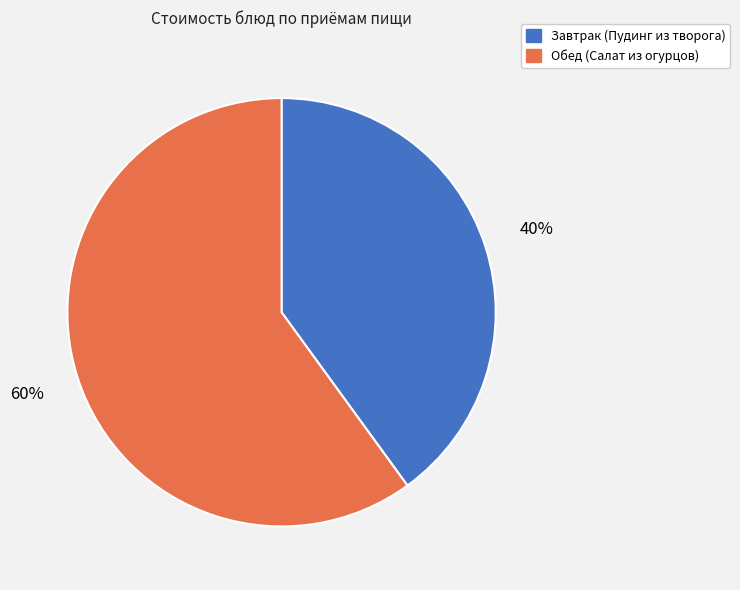

Which category accounts for the majority?

Обед (Салат из огурцов)